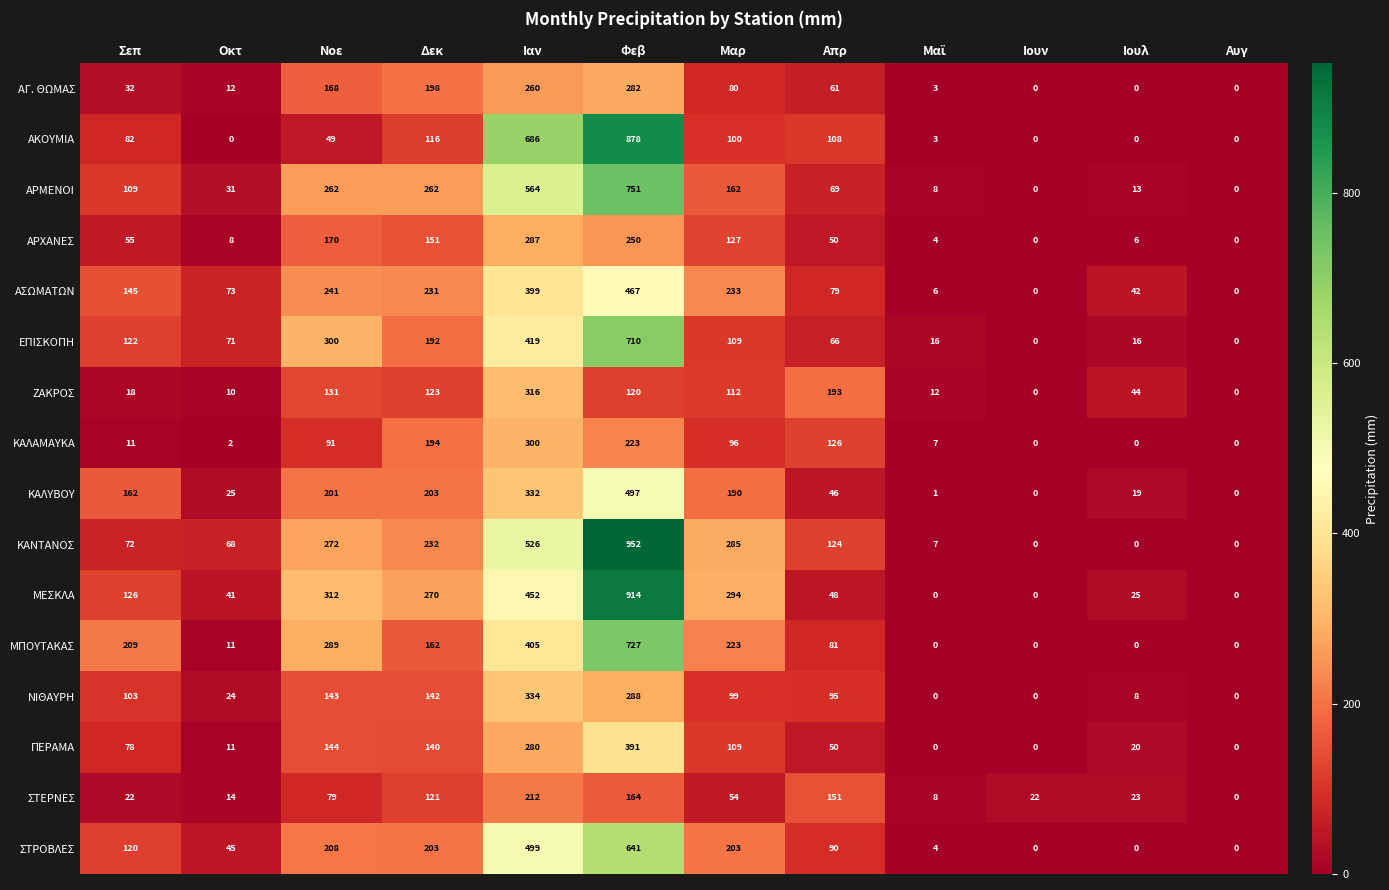

What is the spread (max minus min) of values at Ιαν?

474